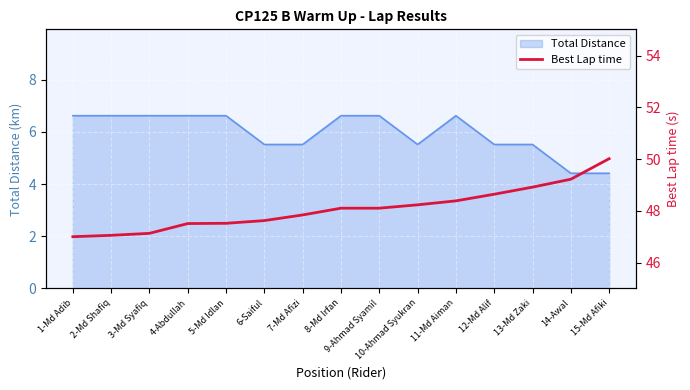

What is the lowest value of the Total Distance series?

4.4